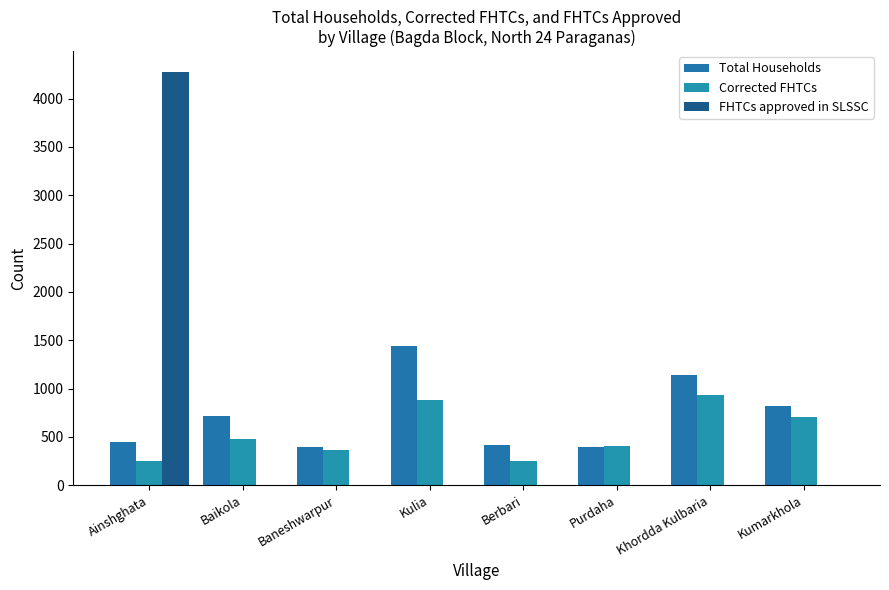

What is the label of the 1st bar from the right?

Kumarkhola